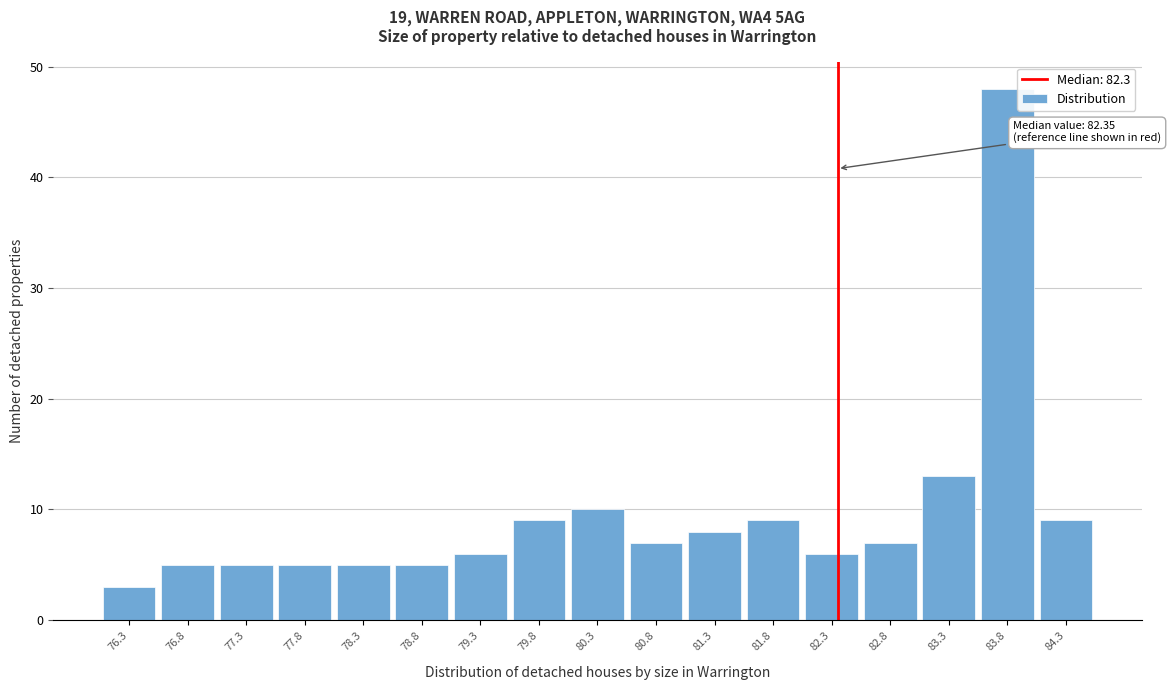

Which range on the x-axis has the tallest bar?

83.55 to 84.05